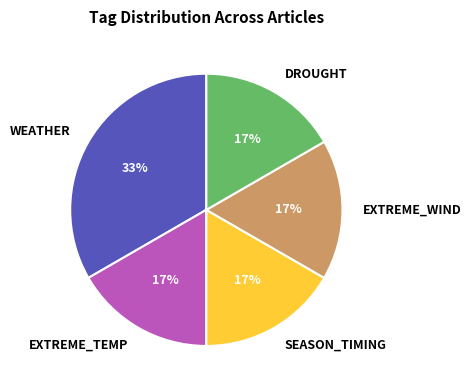

Count the number of slices in the pie.

5